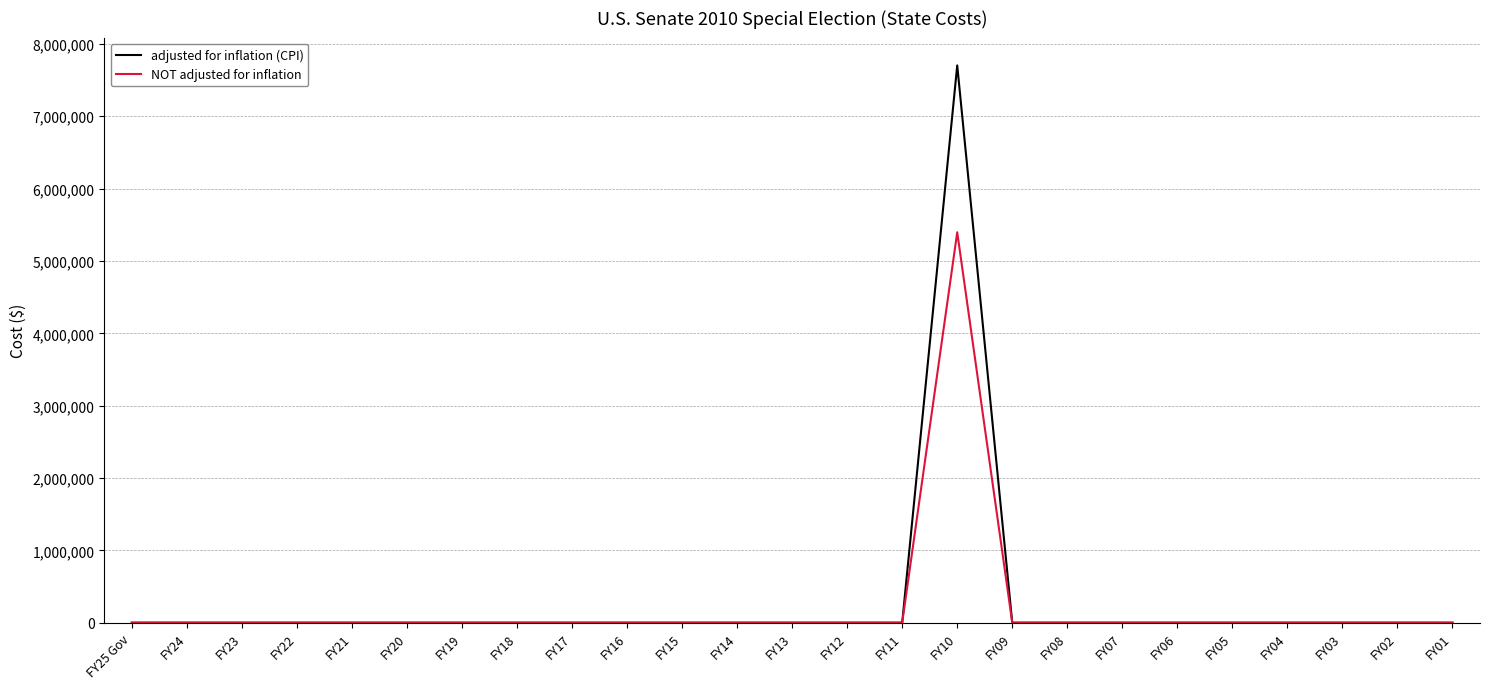

The value of NOT adjusted for inflation at FY02 is 0. True or false?

True